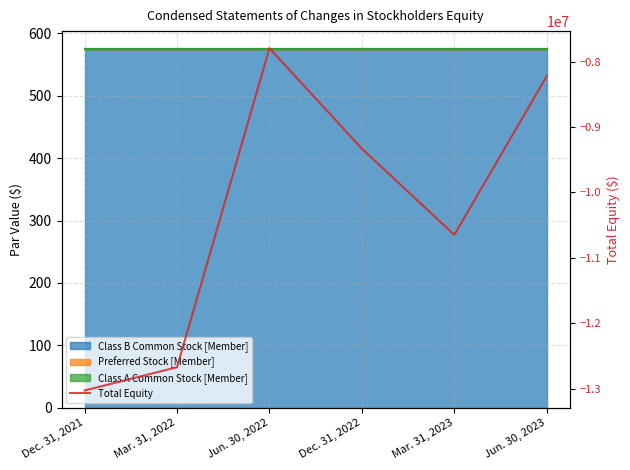

What position from the left is Dec. 31, 2022?

4